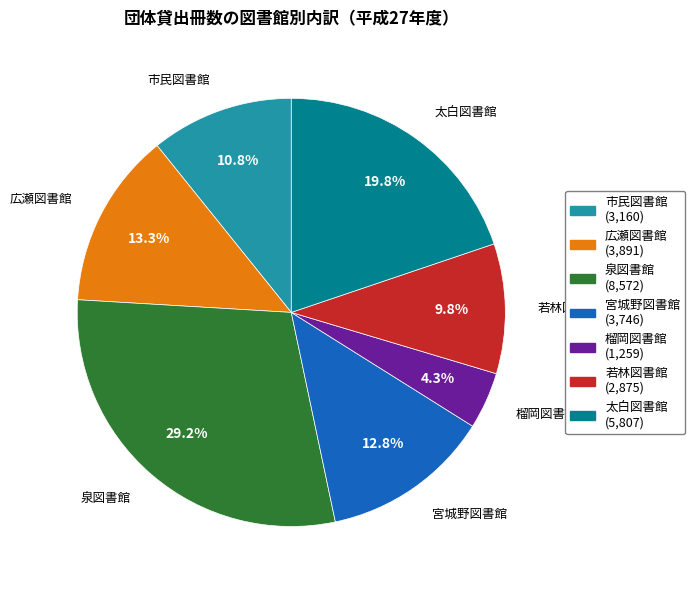

What percentage is NOT represented by 宮城野図書館?

87.2%